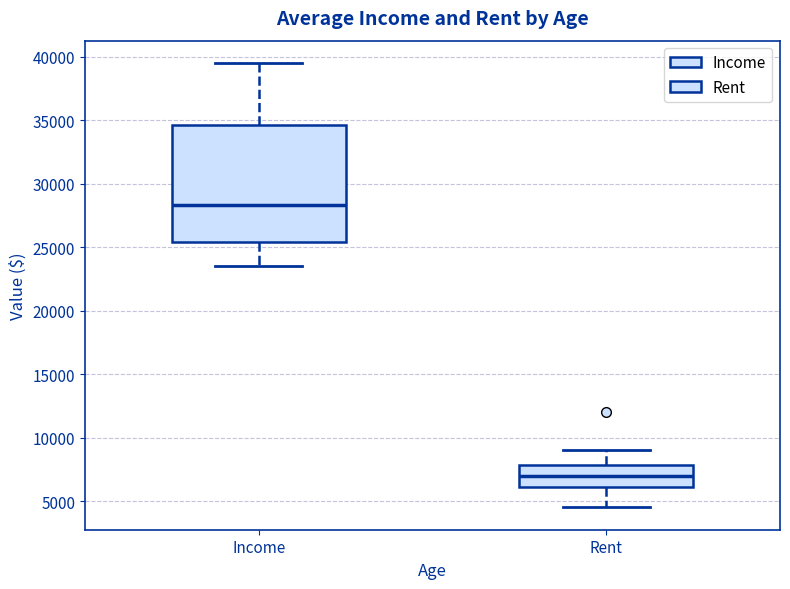

Reading left to right, read every box against the y-axis: the position of its median line, the range the box covers, and the ends of its whiskers. The values are not printed on the chart, so give them approximately, as read against the axis.

Income: median 28500, box 25500 to 34500, whiskers 23500 to 39500
Rent: median 7000, box 6000 to 8000, whiskers 4500 to 9000